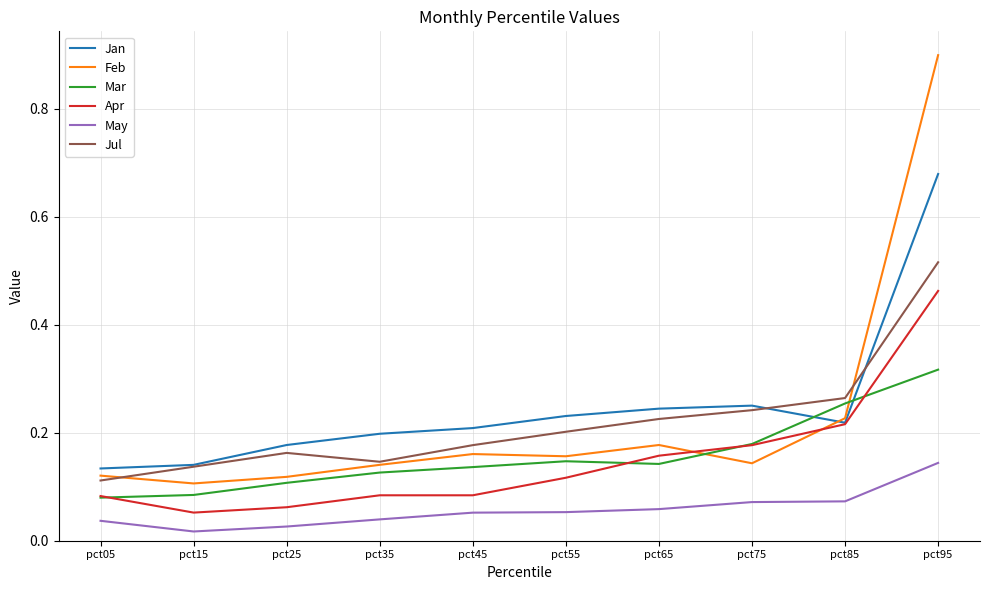

True or false: Apr and Jul intersect in this chart.

False